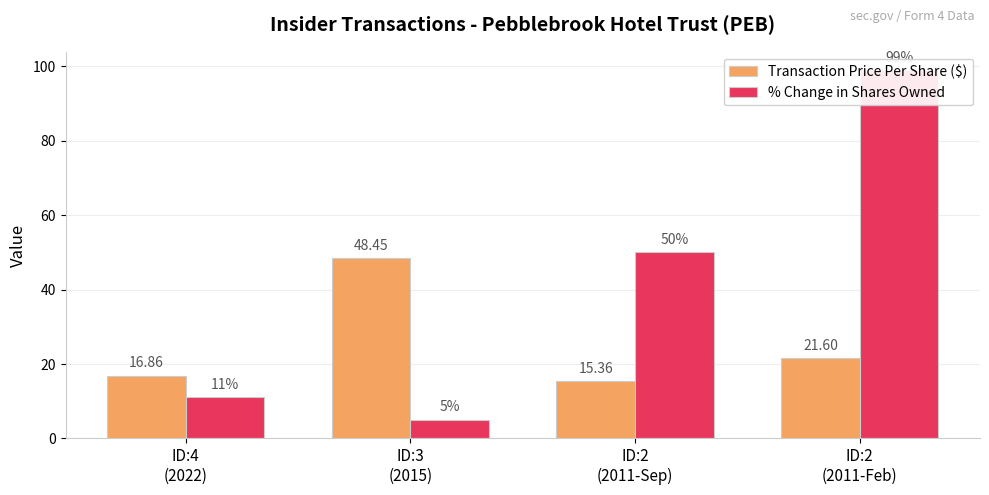

Which category has the lowest value in the % Change in Shares Owned series?

ID:3
(2015)